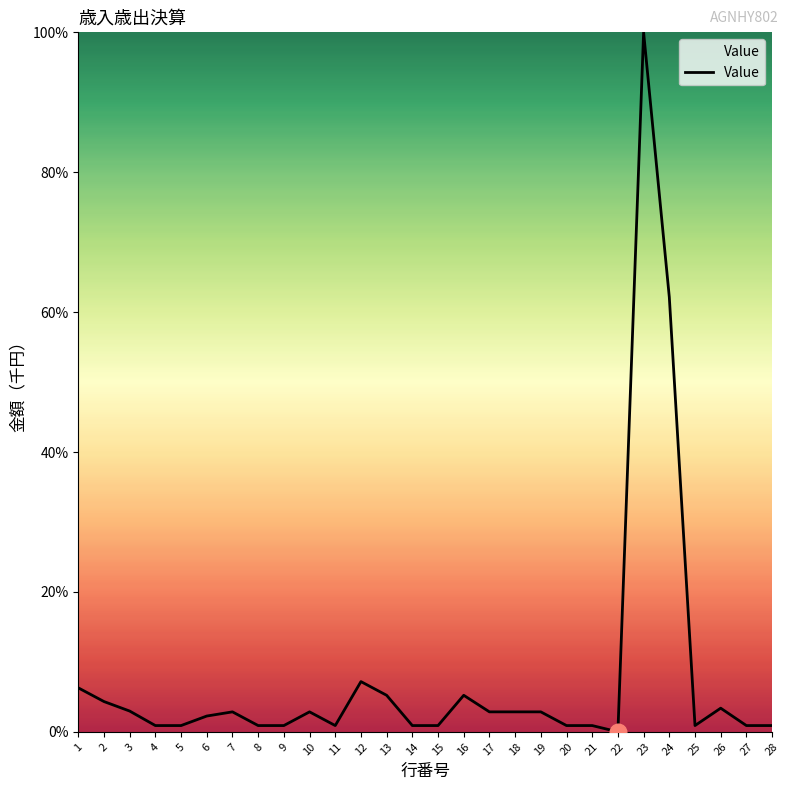

What is the difference between the maximum and minimum values?

100.0